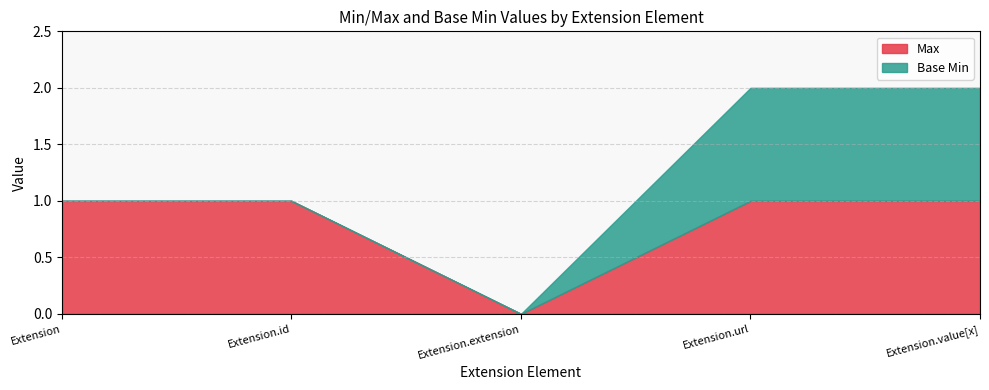

What is the label of the 2nd point from the left?

Extension.id